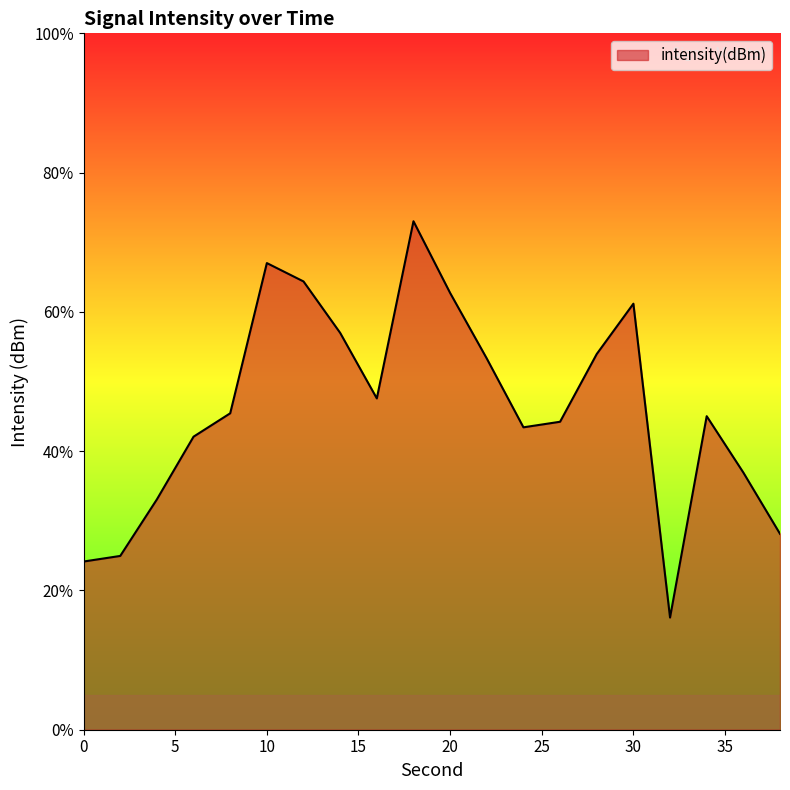

What is the smallest value displayed?

16.1